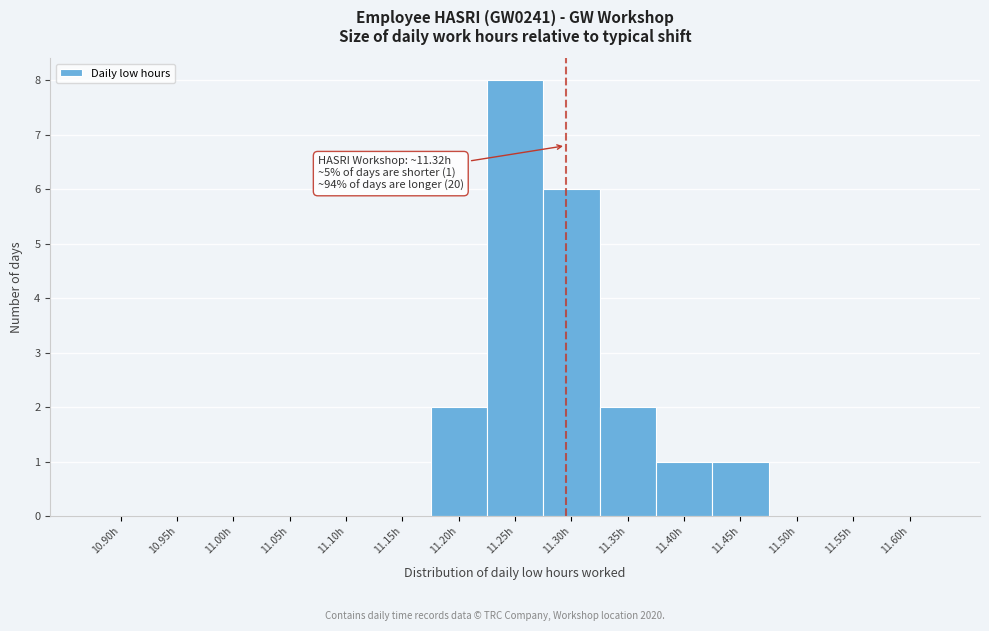

Reading left to right, extract all data points from this chart.

10.90h=0	10.95h=0	11.00h=0	11.05h=0	11.10h=0	11.15h=0	11.20h=2	11.25h=8	11.30h=6	11.35h=2	11.40h=1	11.45h=1	11.50h=0	11.55h=0	11.60h=0